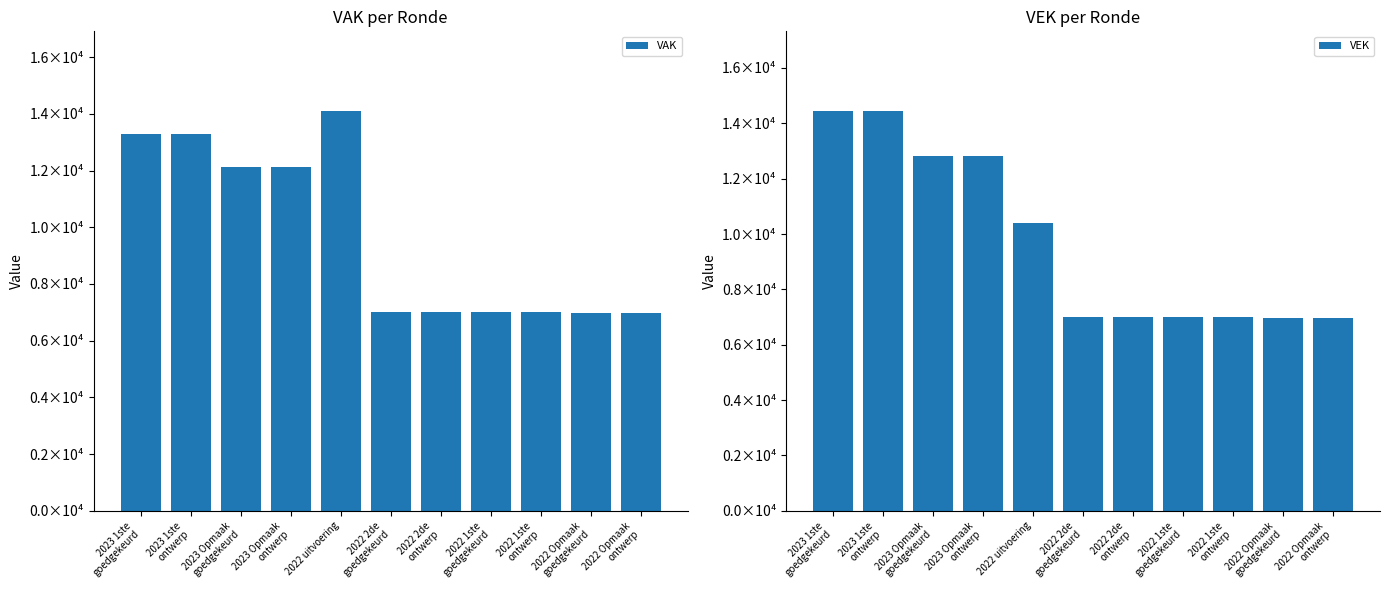

List the labels in order of VEK value, largest first.

2023 1ste
goedgekeurd, 2023 1ste
ontwerp, 2023 Opmaak
goedgekeurd, 2023 Opmaak
ontwerp, 2022 uitvoering, 2022 2de
goedgekeurd, 2022 2de
ontwerp, 2022 1ste
goedgekeurd, 2022 1ste
ontwerp, 2022 Opmaak
goedgekeurd, 2022 Opmaak
ontwerp